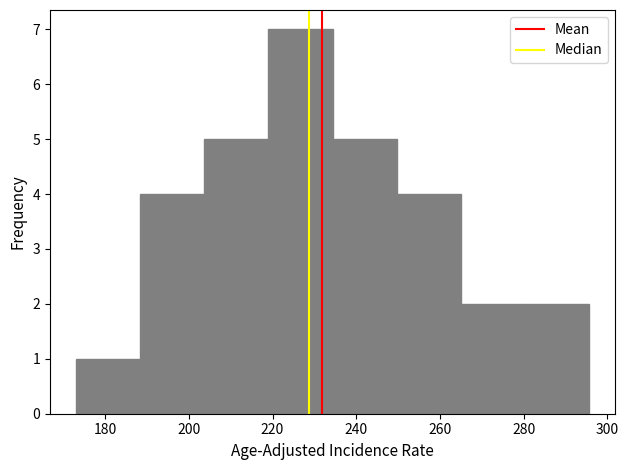

Reading left to right, list every bar in this chart as the range it spans on the x-axis followed by its height. Neither the bar edges nor the heights are printed on the chart, so give them approximately, as read against the axes.

174 to 188: 1
188 to 204: 4
204 to 220: 5
220 to 234: 7
234 to 250: 5
250 to 266: 4
266 to 280: 2
280 to 296: 2